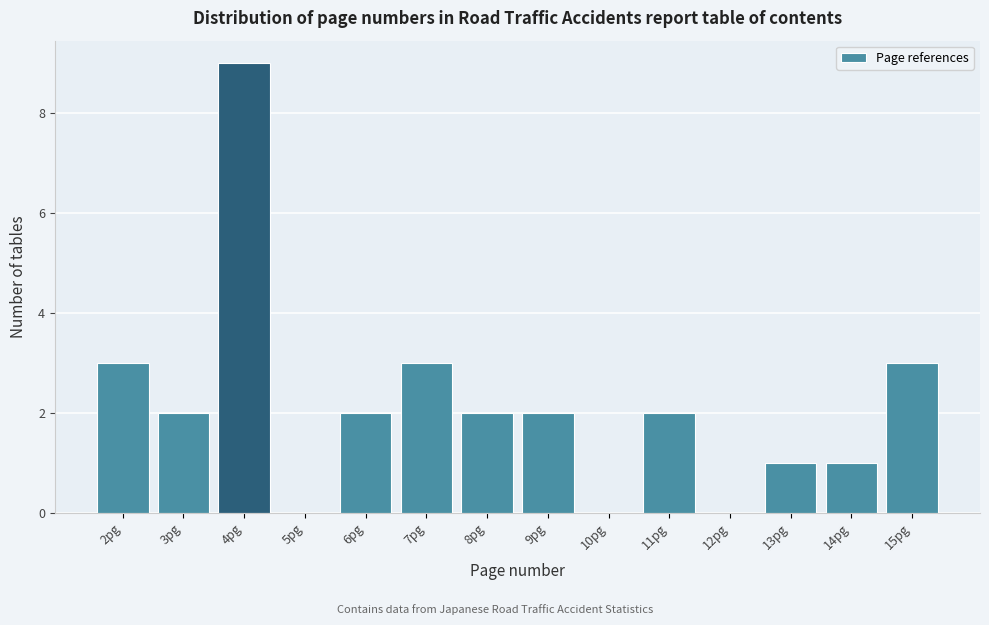

How tall is the bar that spans 14.5 to 15.5 on the x-axis? The values are not printed on the chart, so give them approximately, as read against the axis.

3